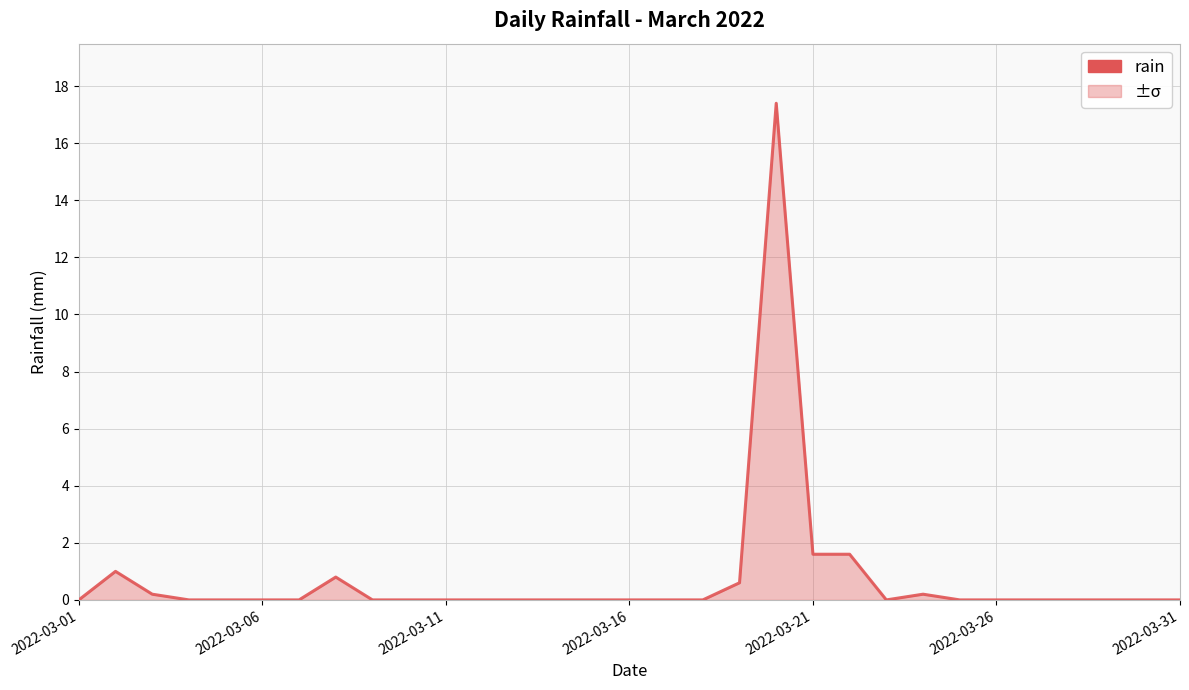

What is the difference between the maximum and minimum values?

17.4